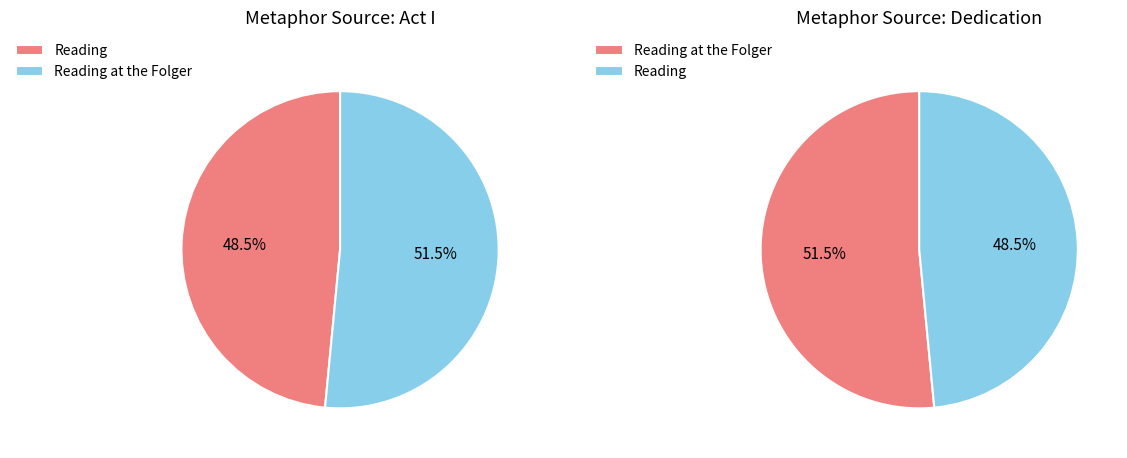

How much of the chart is everything except Reading?

51.5%